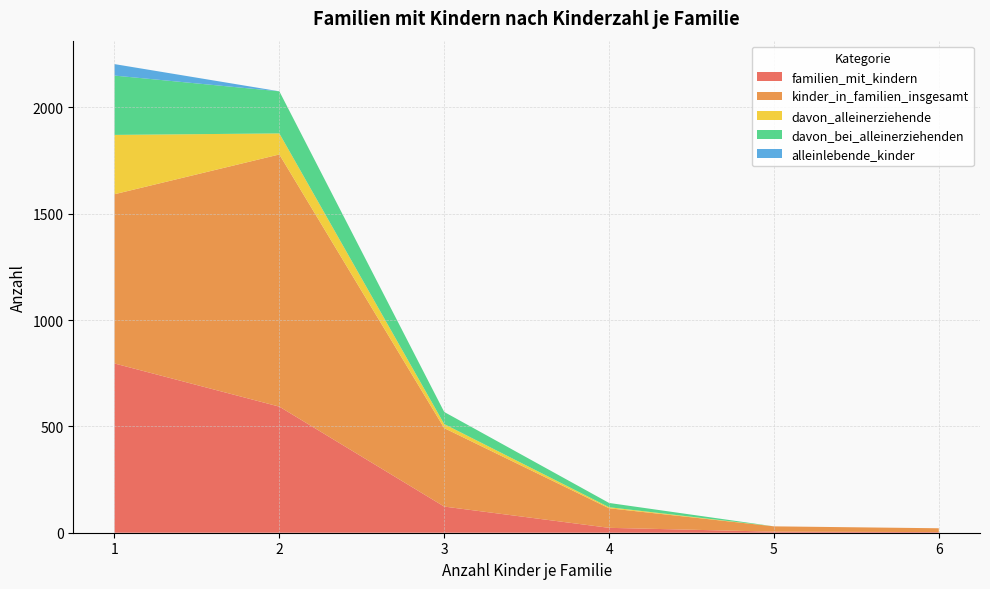

Reading right to left, what are all the values shown in this chart?

familien_mit_kindern: 6=3	5=5	4=23	3=123	2=593	1=796
kinder_in_familien_insgesamt: 6=18	5=25	4=92	3=369	2=1186	1=796
davon_alleinerziehende: 6=0	5=0	4=5	3=19	2=99	1=279
davon_bei_alleinerziehenden: 6=0	5=0	4=20	3=57	2=198	1=279
alleinlebende_kinder: 6=0	5=0	4=0	3=0	2=0	1=54